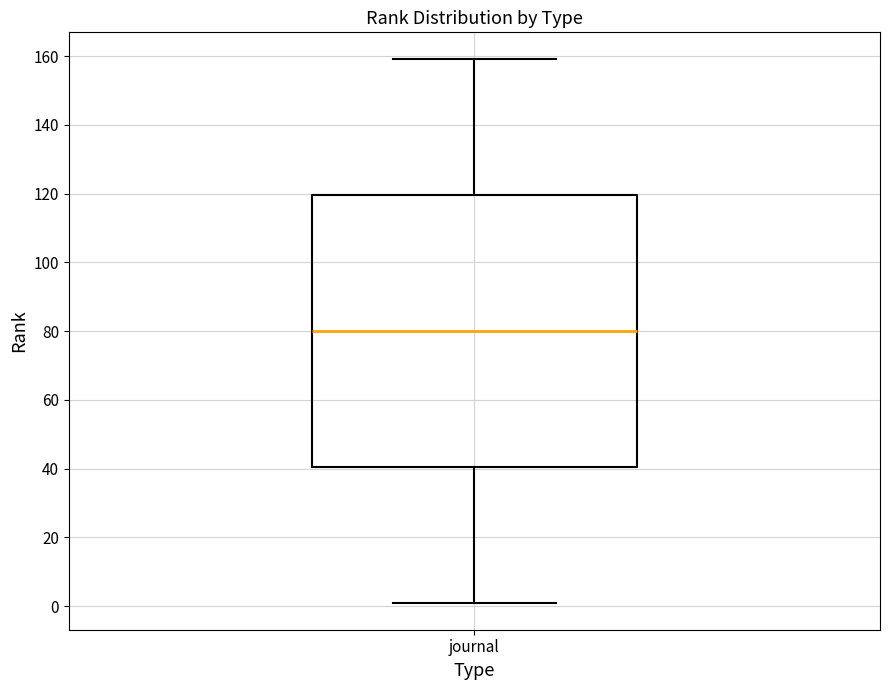

Read this box plot against the y-axis: the position of the median line, the range covered by the box, and the ends of both whiskers. The values are not printed on the chart, so give them approximately, as read against the axis.

median 80, box 40 to 120, whiskers 2 to 160